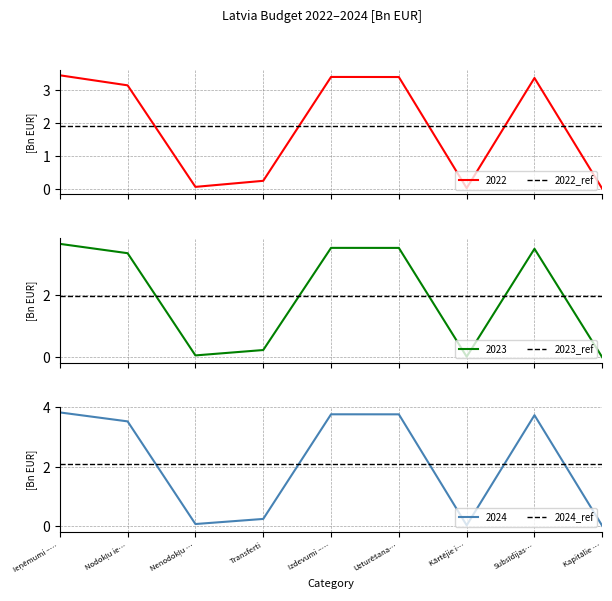

At which label is 2024_ref closest to 2?

Ieņēmumi –…